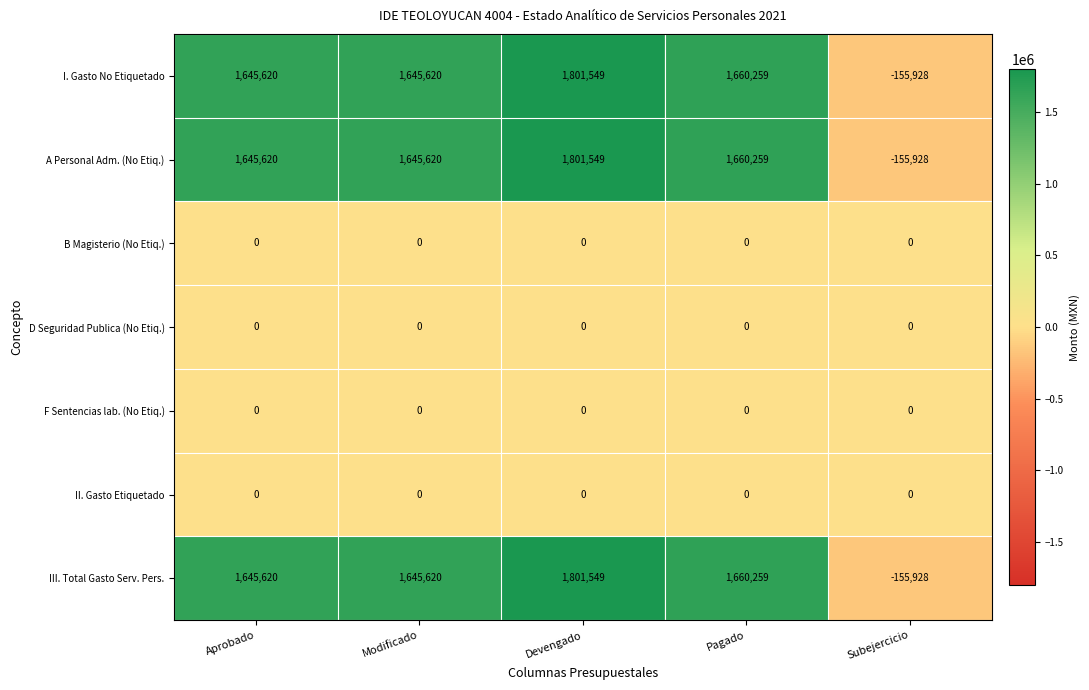

True or false: III. Total Gasto Serv. Pers. has a value of -155928 at Subejercicio.

True